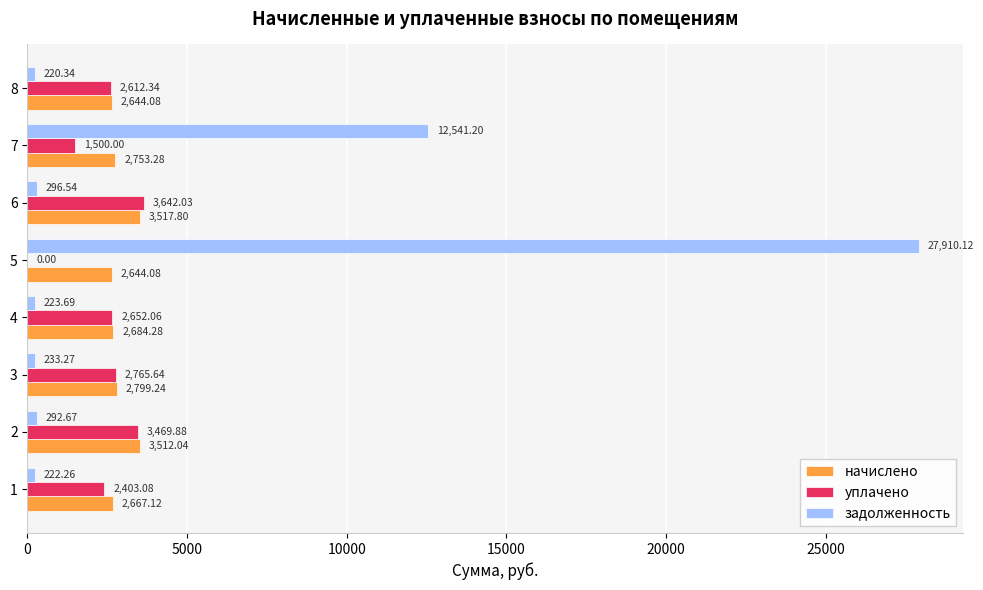

At which category is the sum across all series the highest?

5